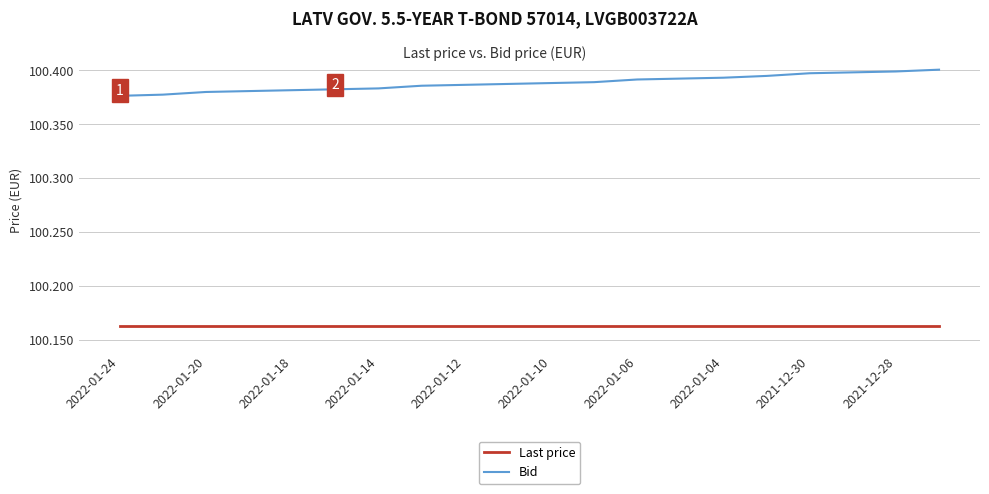

Which series has the largest total across all categories?

Bid